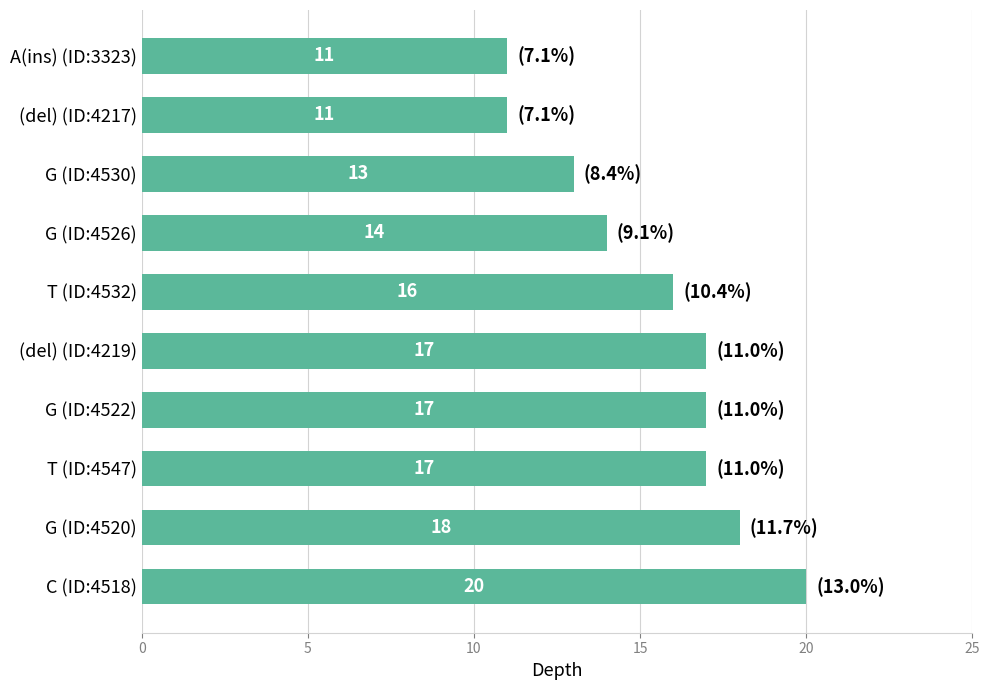

What is the difference between the maximum and minimum values?

9